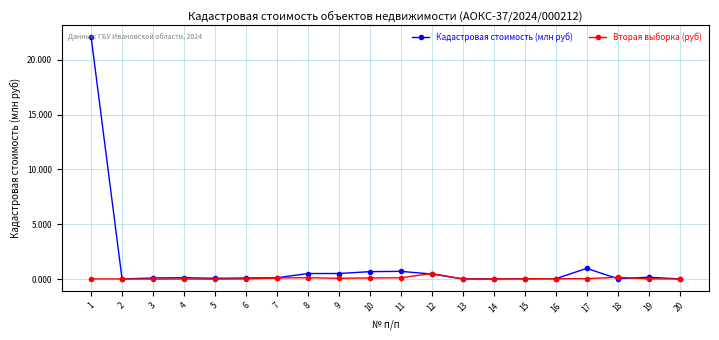

Is it true that Кадастровая стоимость (млн руб) equals 0.1 at 3?

True